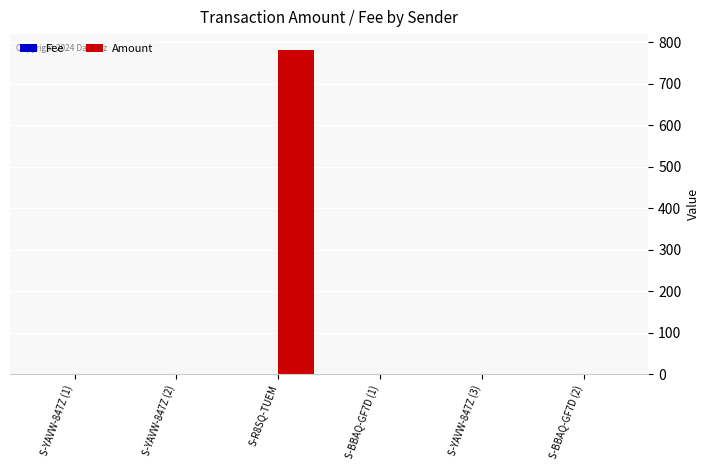

Which series has the largest total across all categories?

Amount